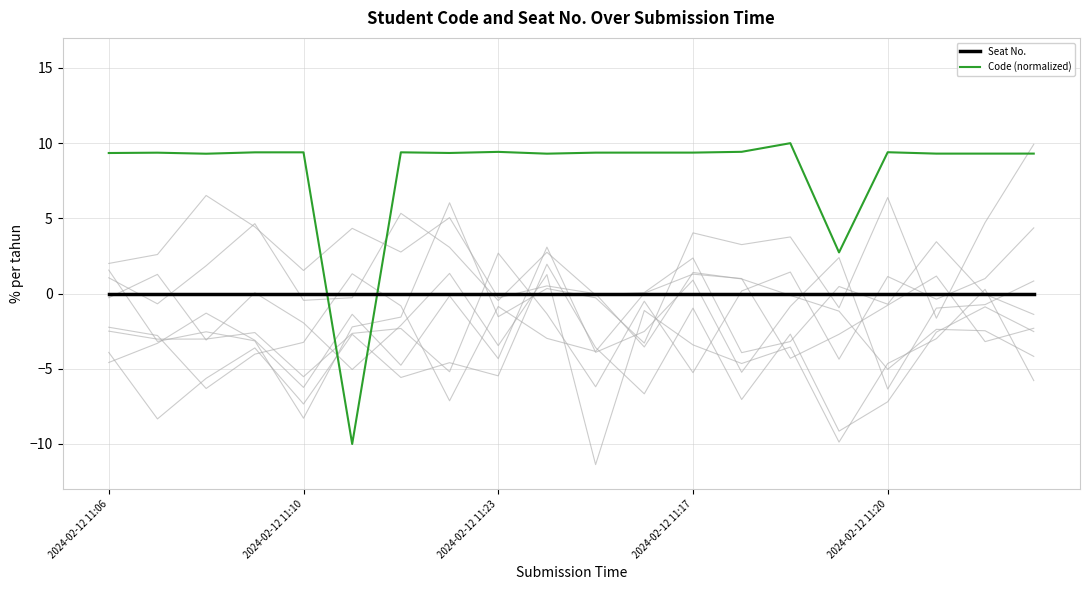

How many times do Code (normalized) and Seat No. cross each other?

2